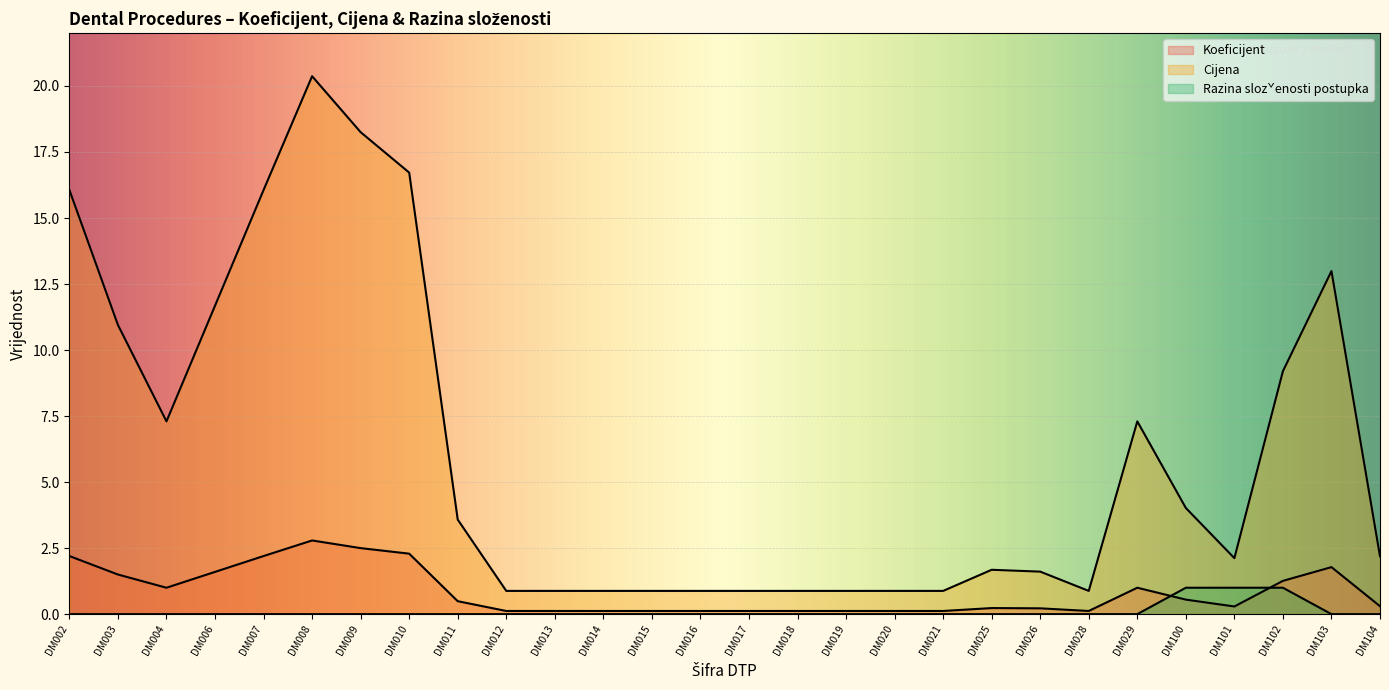

What is the maximum value shown in the chart?

20.4